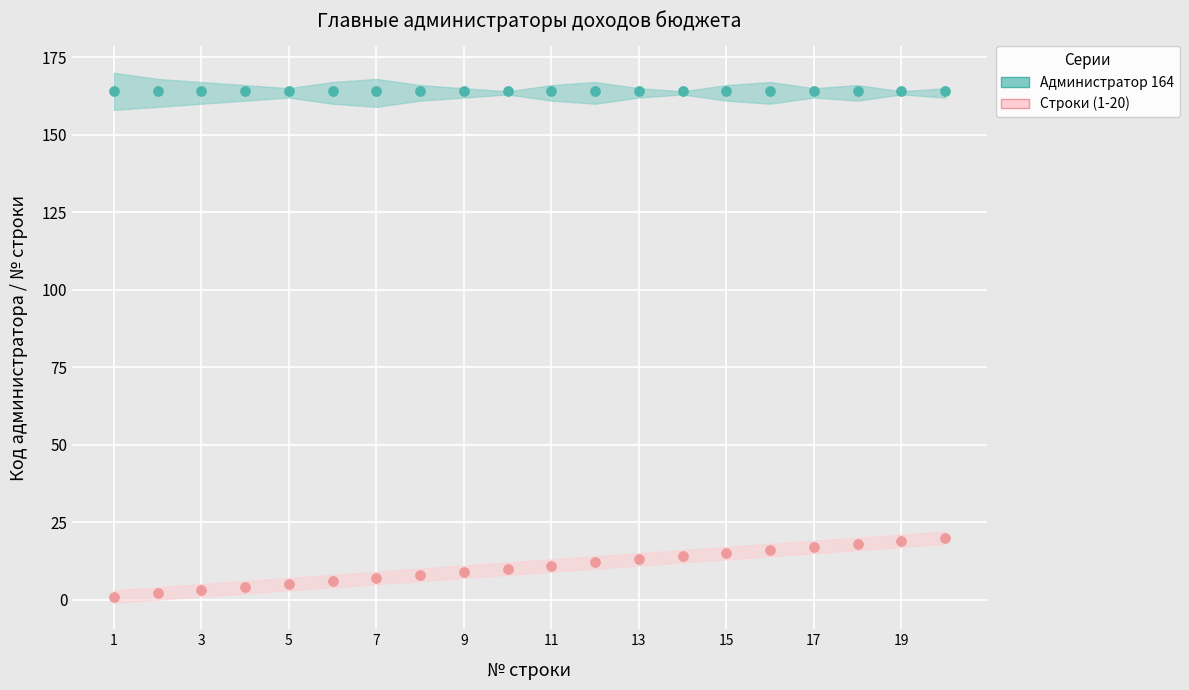

Which series reaches the minimum Y coordinate?

Строки (1-20)